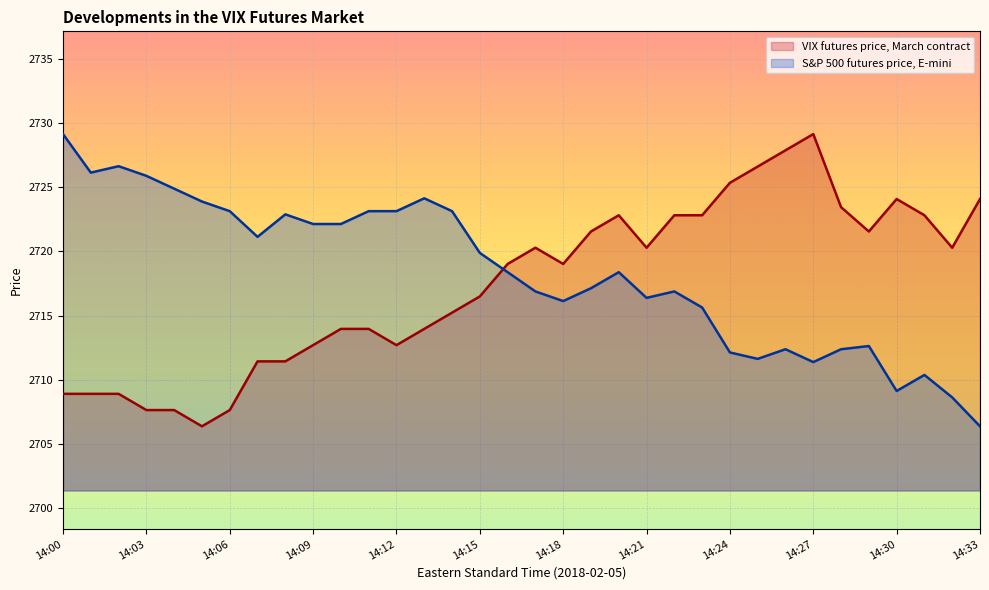

Rank the series by their average value, from lowest to highest.

VIX futures price, March contract, S&P 500 futures price, E-mini